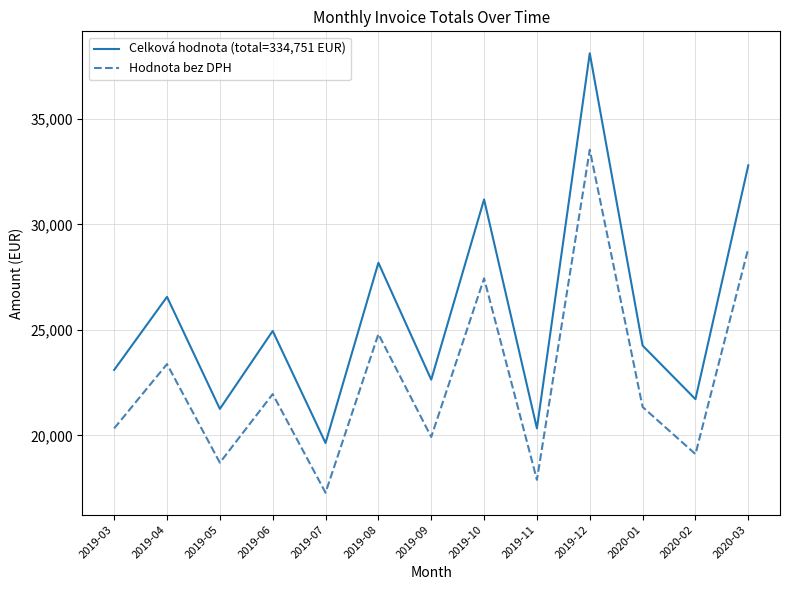

True or false: Celková hodnota (total=334,751 EUR) has a value of 18276.0 at 2019-08.

False